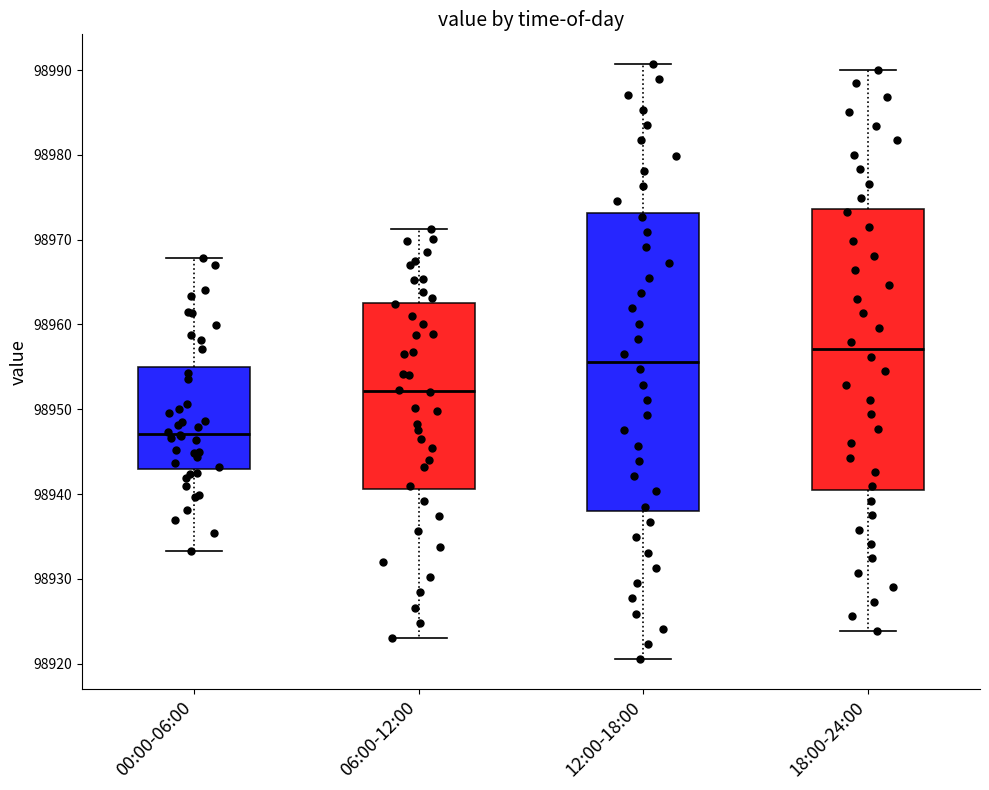

Which box is the tallest, from its lower edge to its upper edge?

12:00-18:00